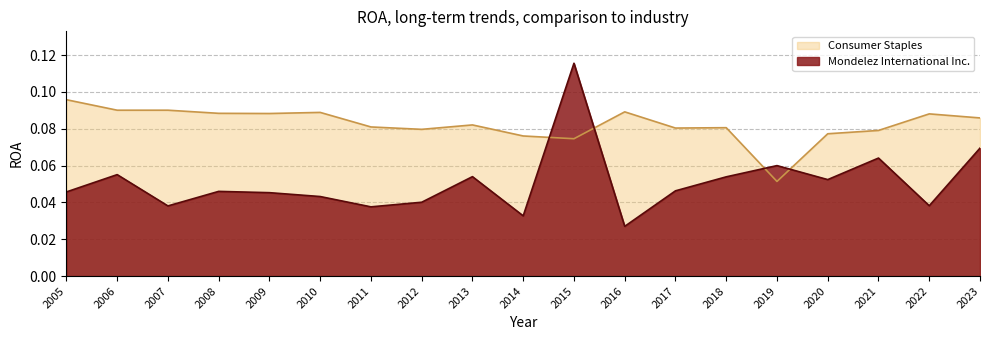

What is the sum of the Consumer Staples values at 2020 and 2015?

0.2